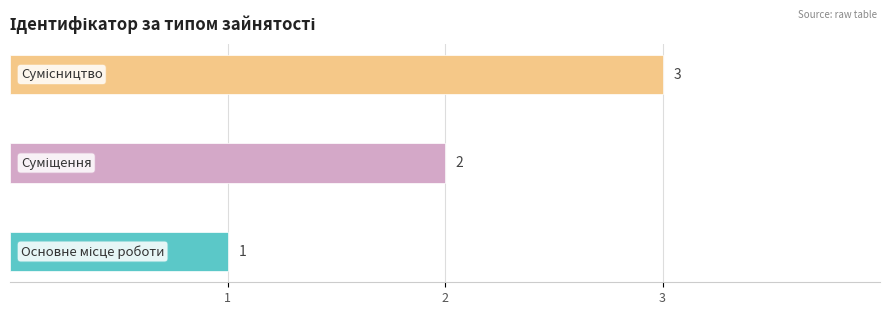

Count the values in the range 1 to 3.

3